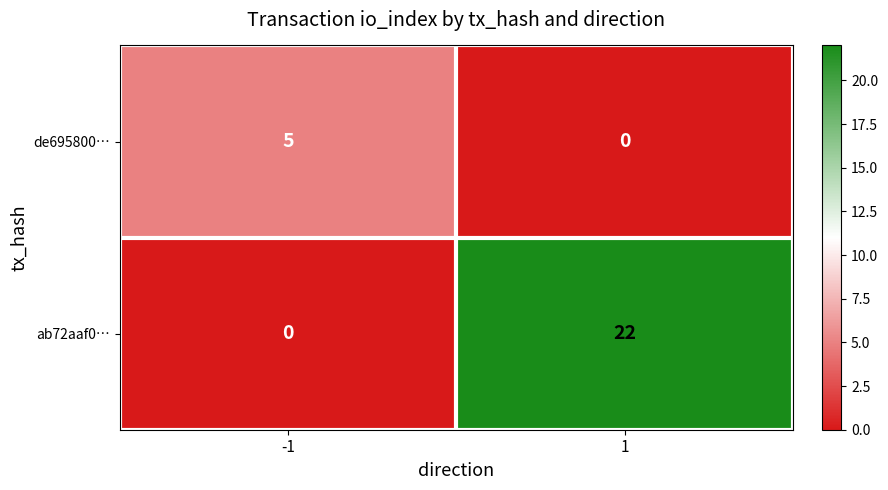

List the series in order of their overall mean, highest first.

ab72aaf0…, de695800…